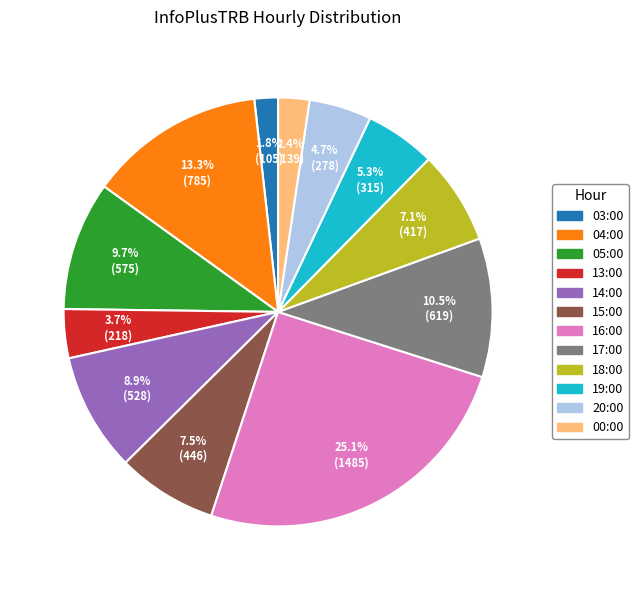

The 13:00 slice represents 12% of the pie. True or false?

False